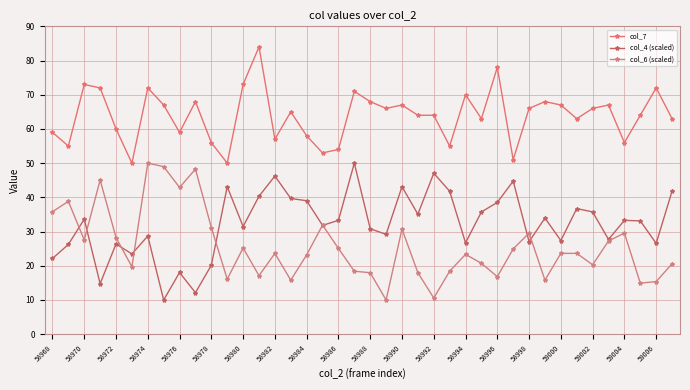

Count the number of categories in the chart.

40